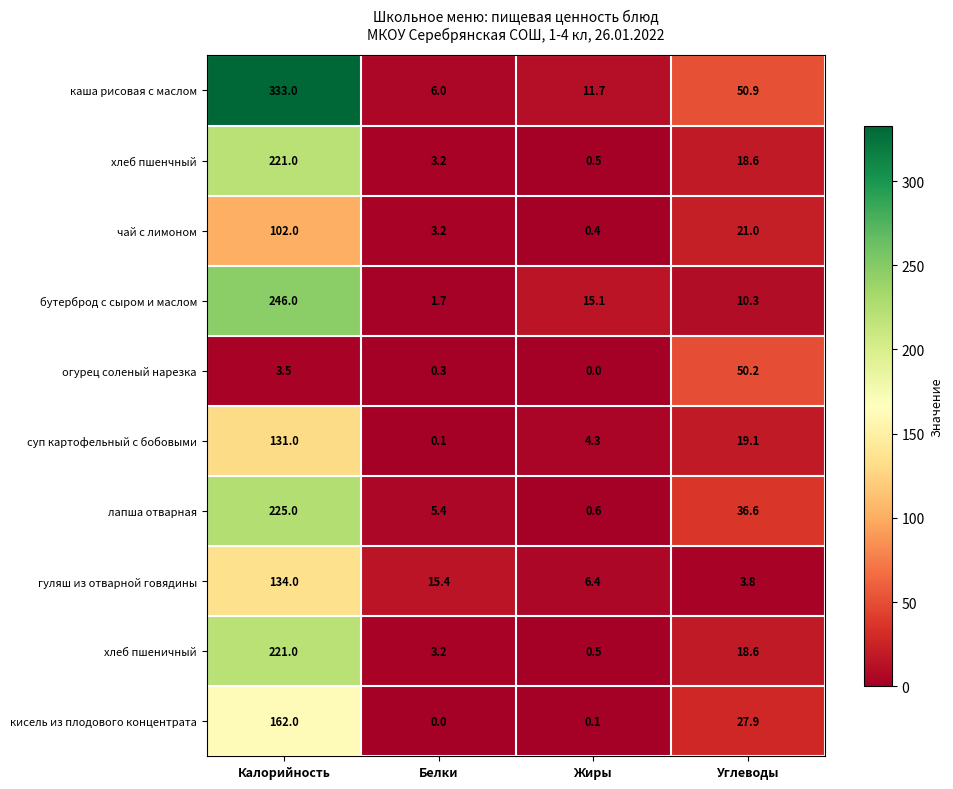

How many data points does each series have?

4